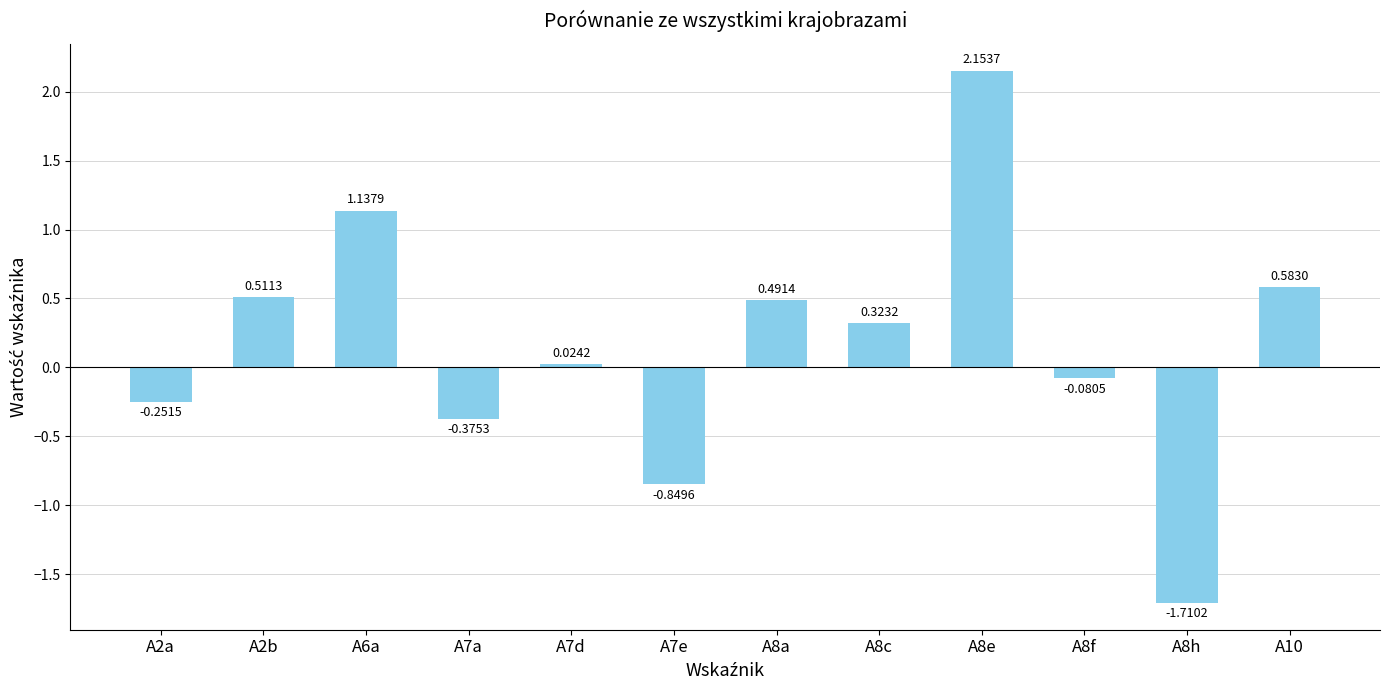

What is the change in value from A7a to A7e?

-0.5